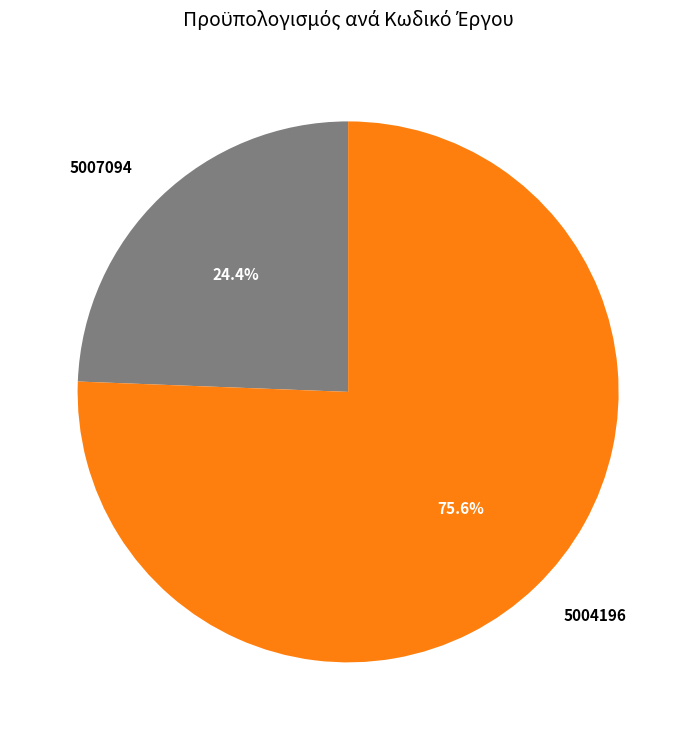

True or false: 5004196 accounts for 76% of the total.

True